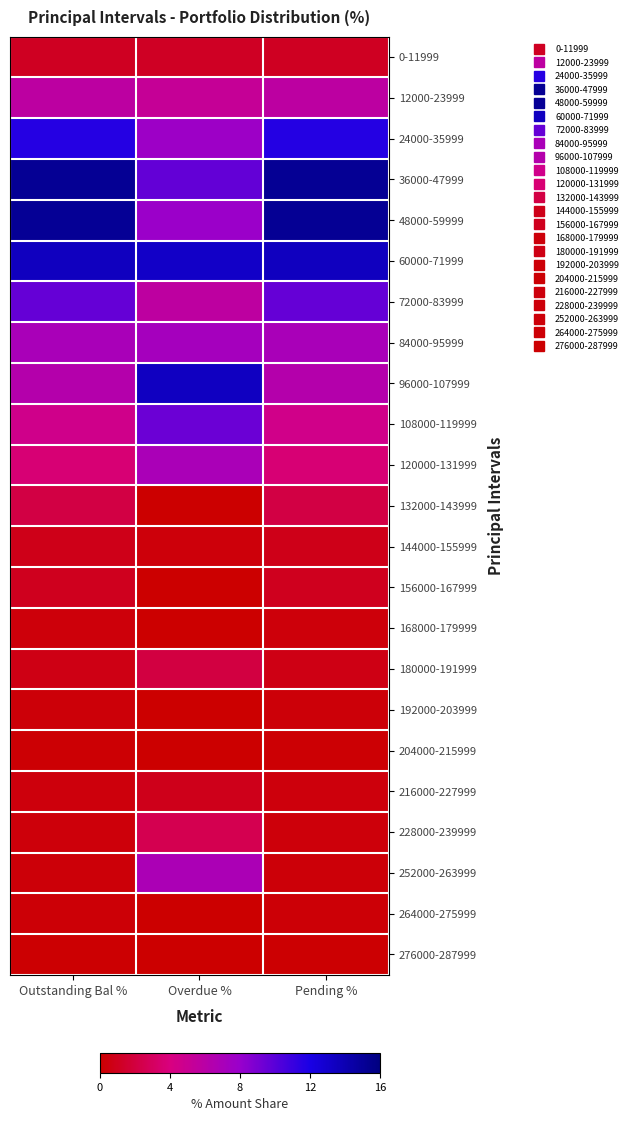

What is the total value across all series at Overdue %?

100.0